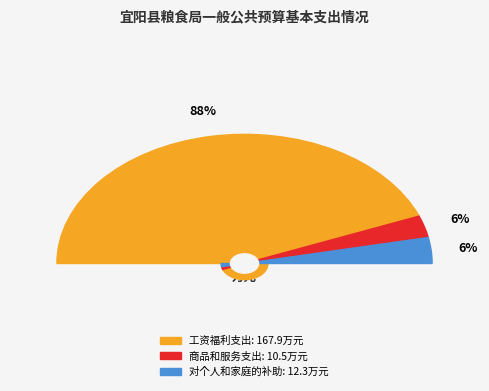

Which category has the biggest portion of the pie?

工资福利支出